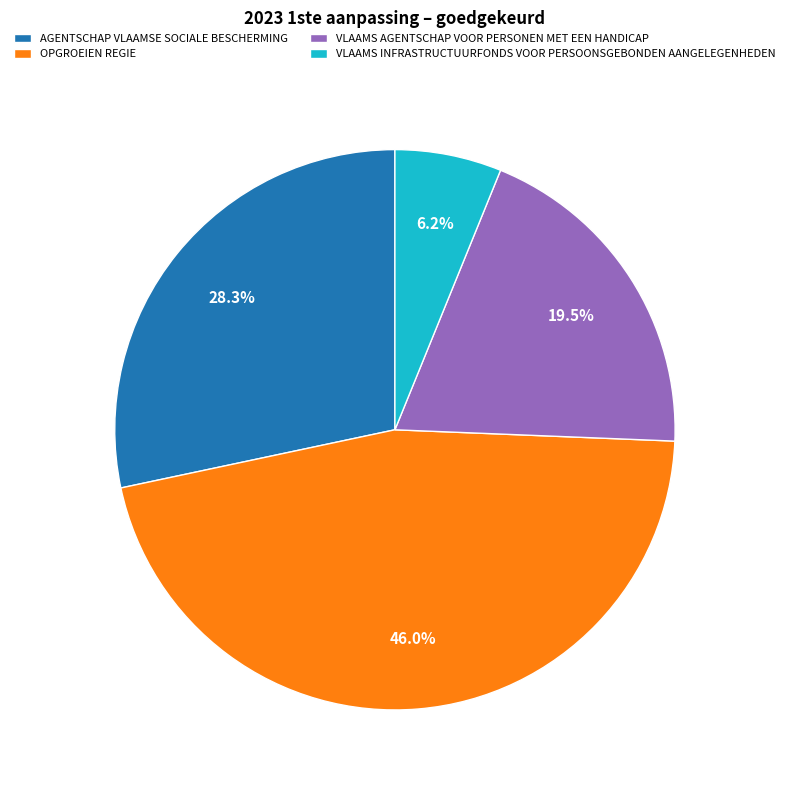

The VLAAMS INFRASTRUCTUURFONDS VOOR PERSOONSGEBONDEN AANGELEGENHEDEN slice represents 6% of the pie. True or false?

True